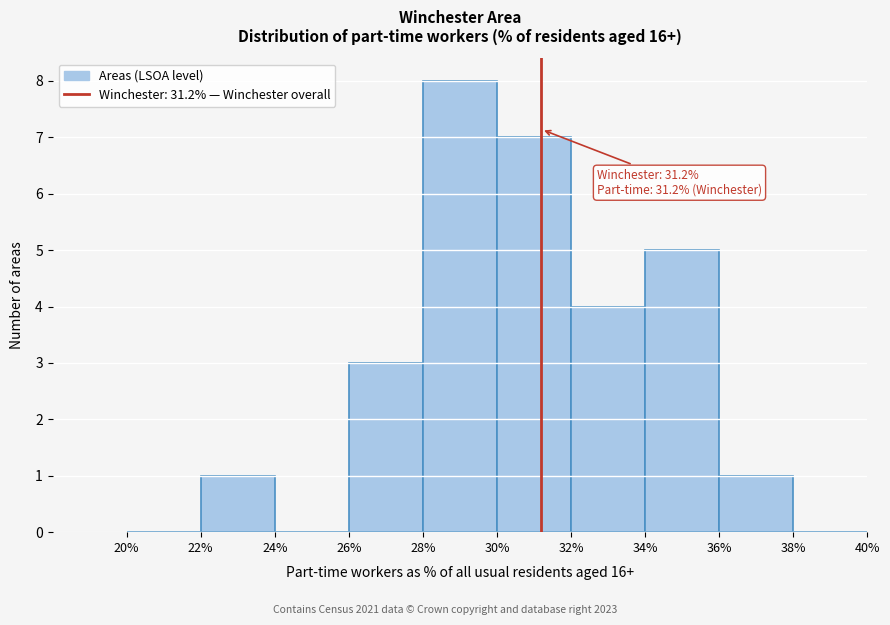

Which range on the x-axis has the tallest bar?

28% to 30%